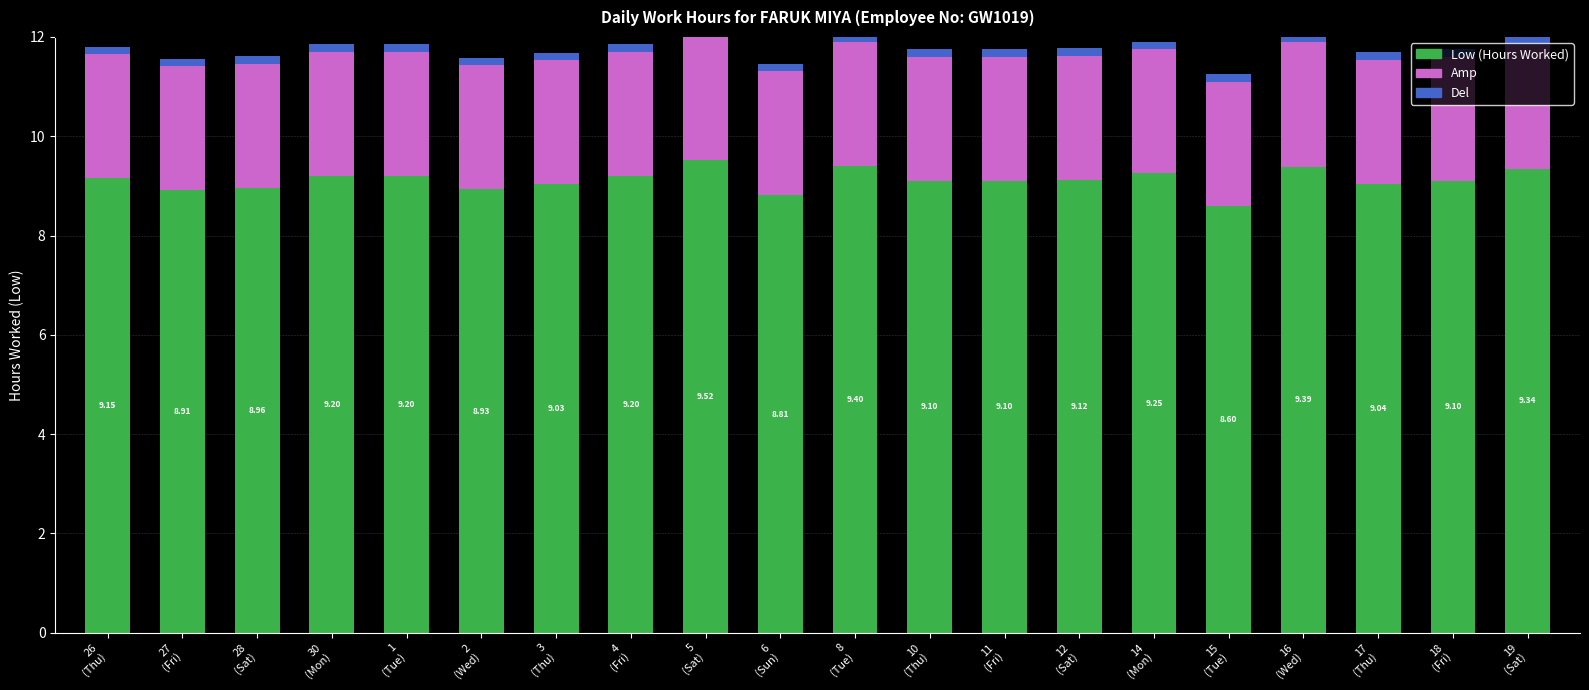

Between 27
(Fri) and 8
(Tue), which series saw the biggest shift?

Low